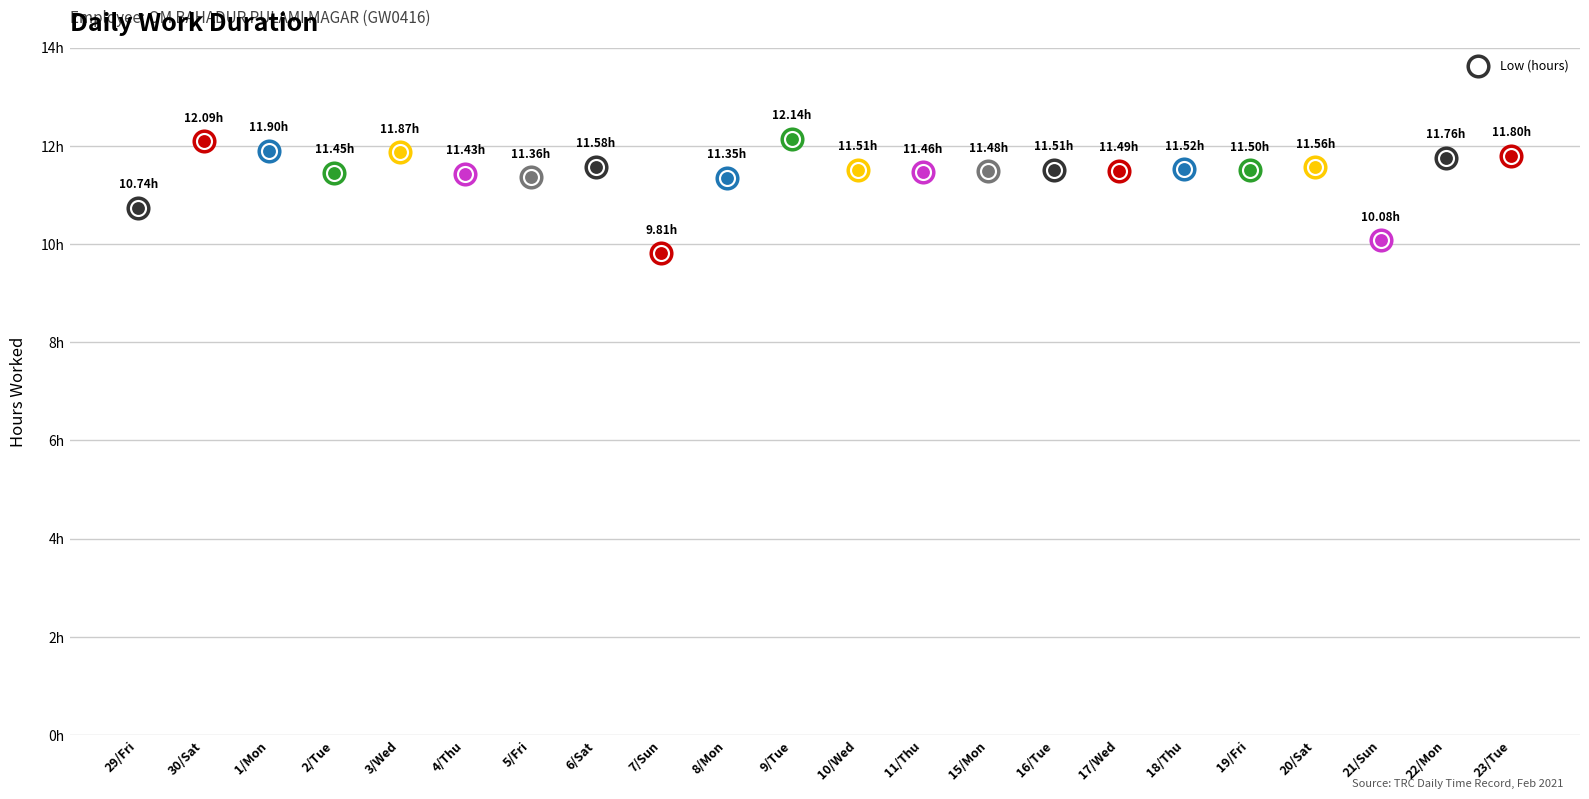

Between 17/Wed and 2/Tue, which is larger?

17/Wed